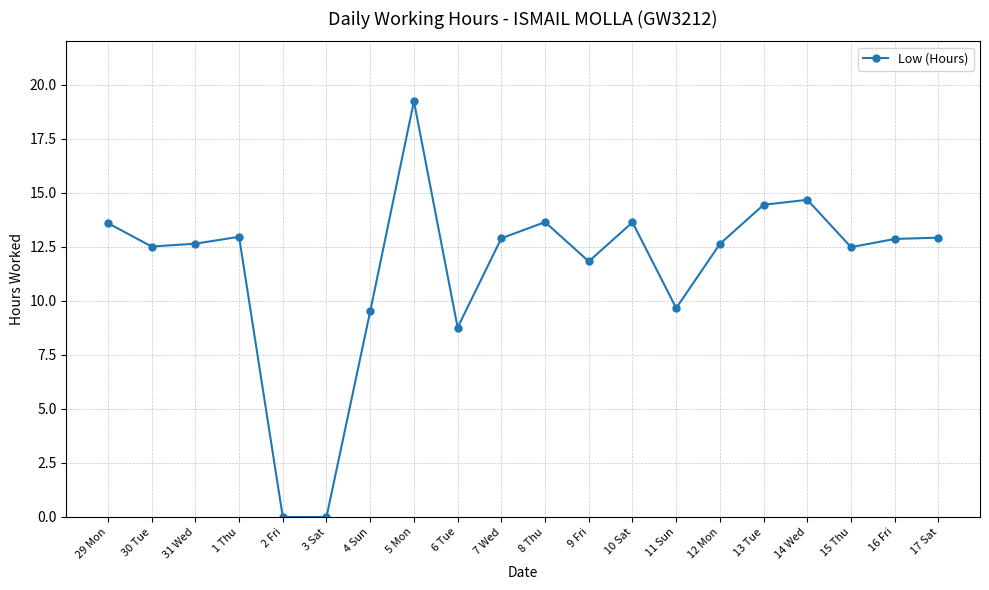

Which has a higher value, 11 Sun or 2 Fri?

11 Sun